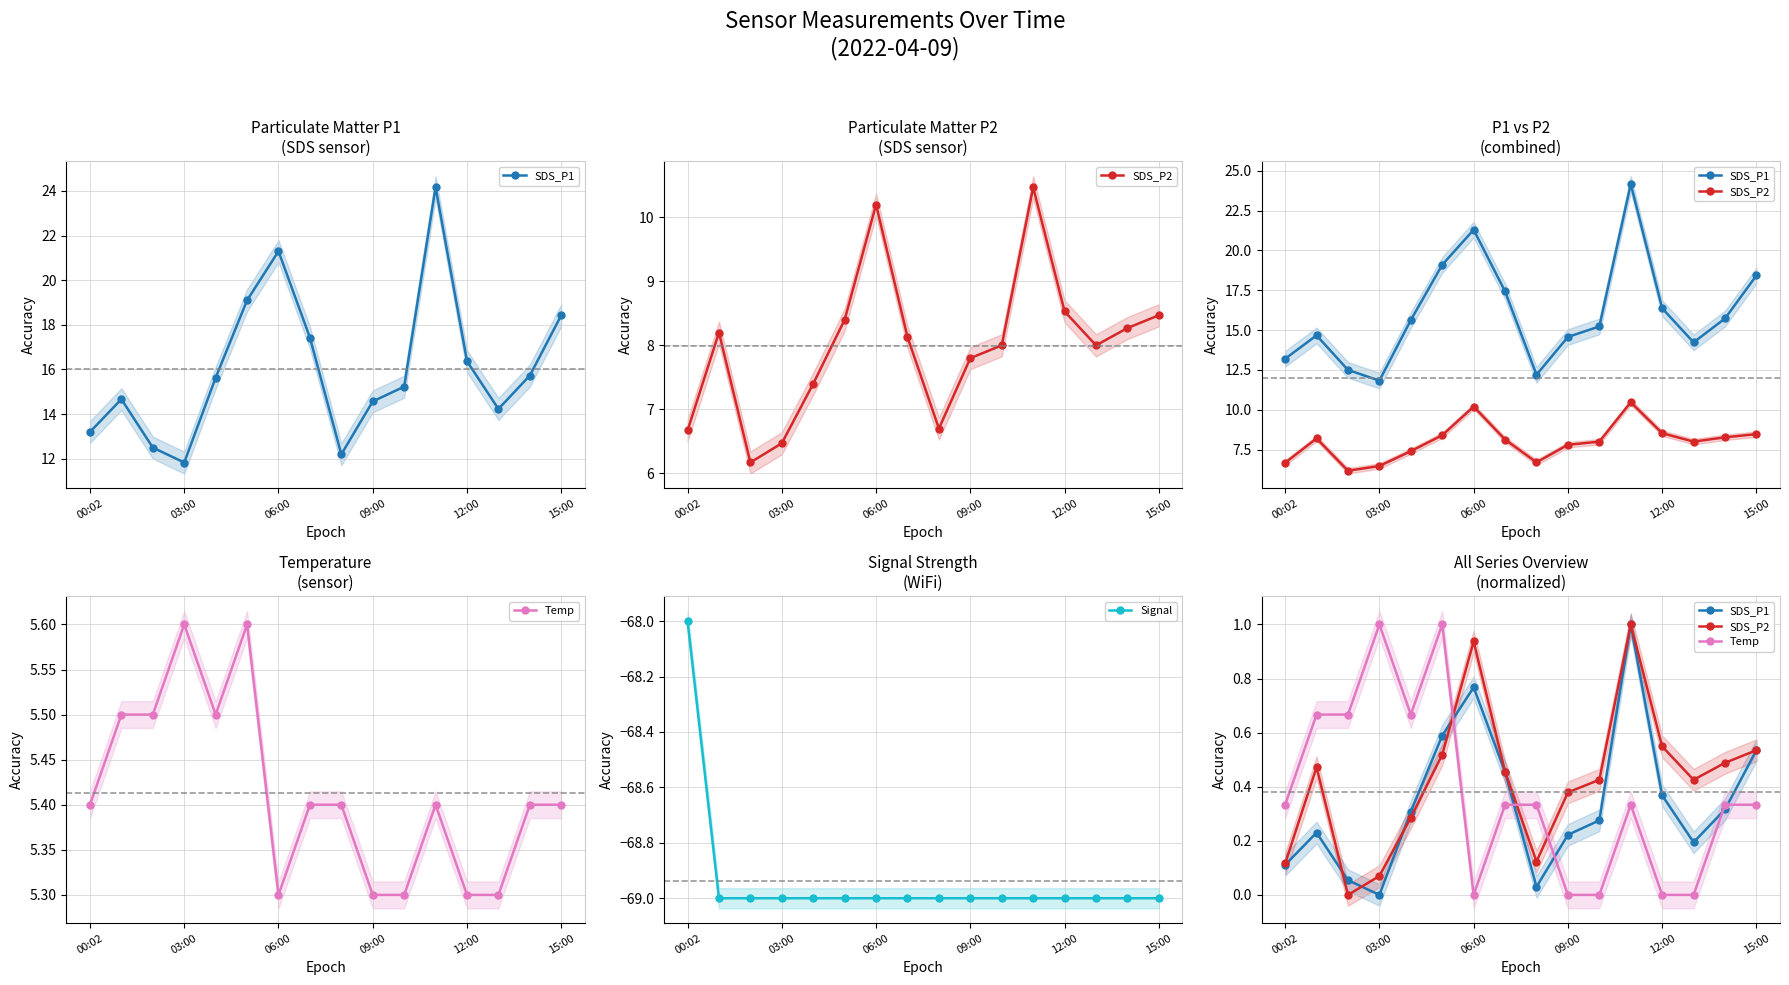

What is the difference between the second highest and second lowest values in the SDS_P1 series?

0.7